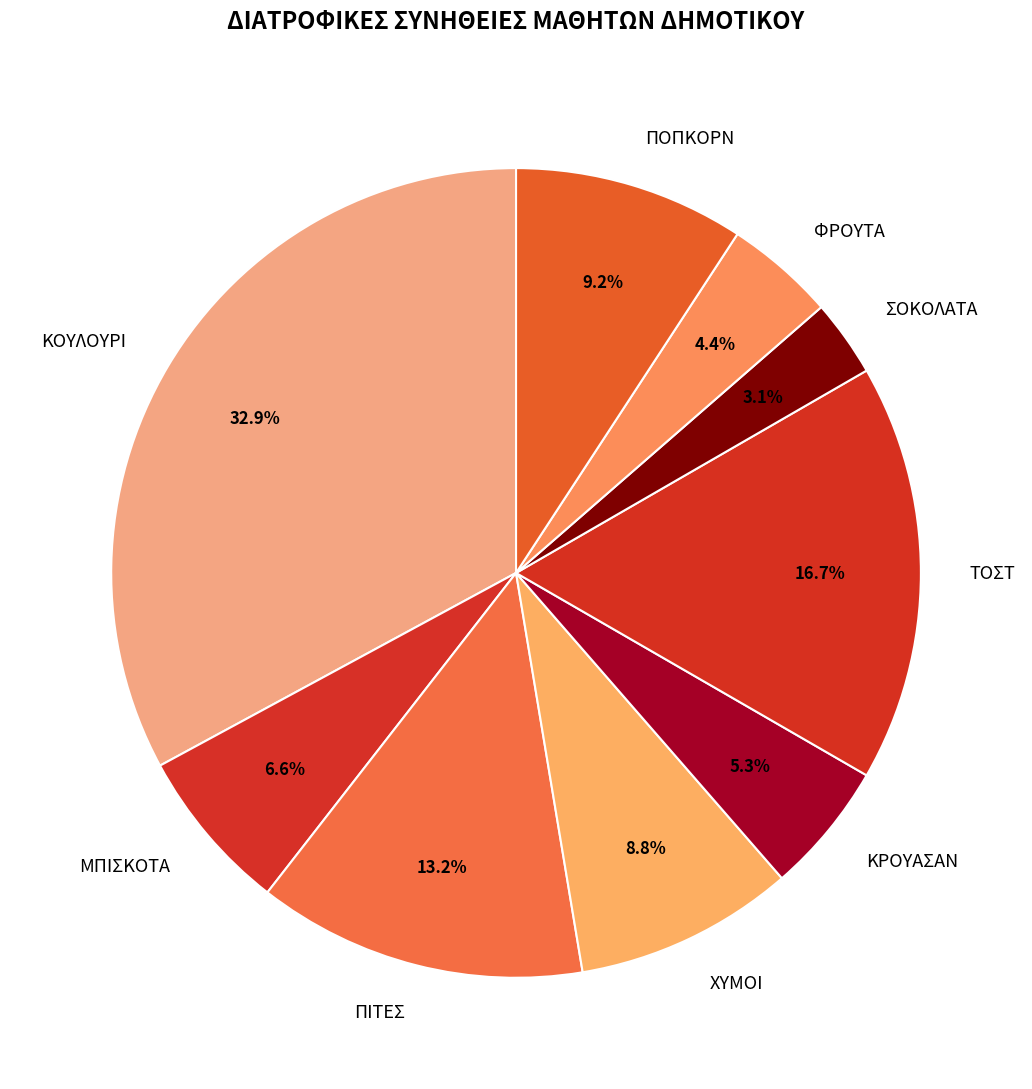

What percentage is NOT represented by ΤΟΣΤ?

83.3%